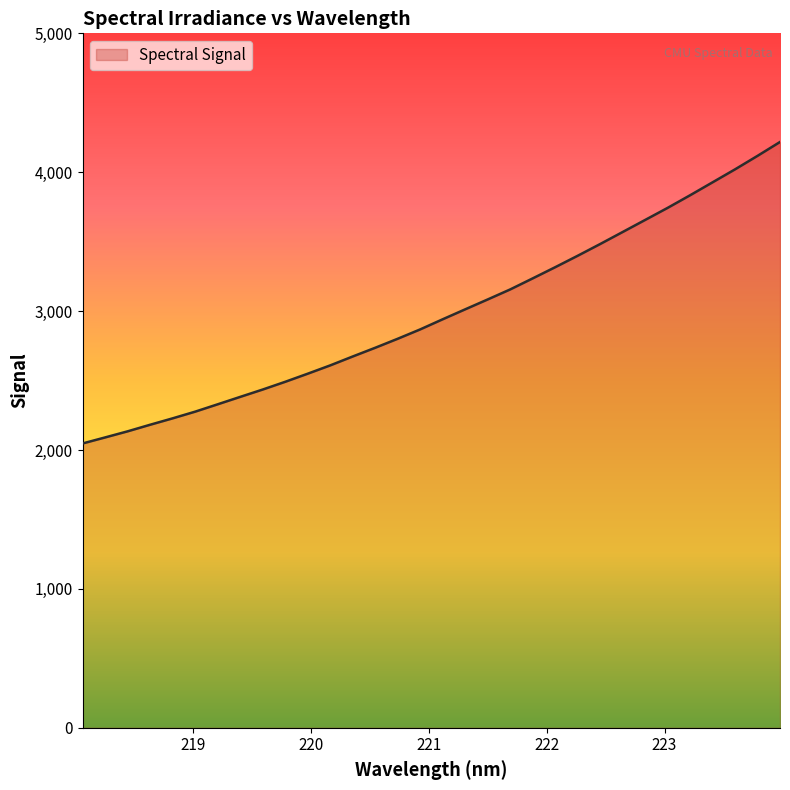

How many lines are shown in the chart?

1